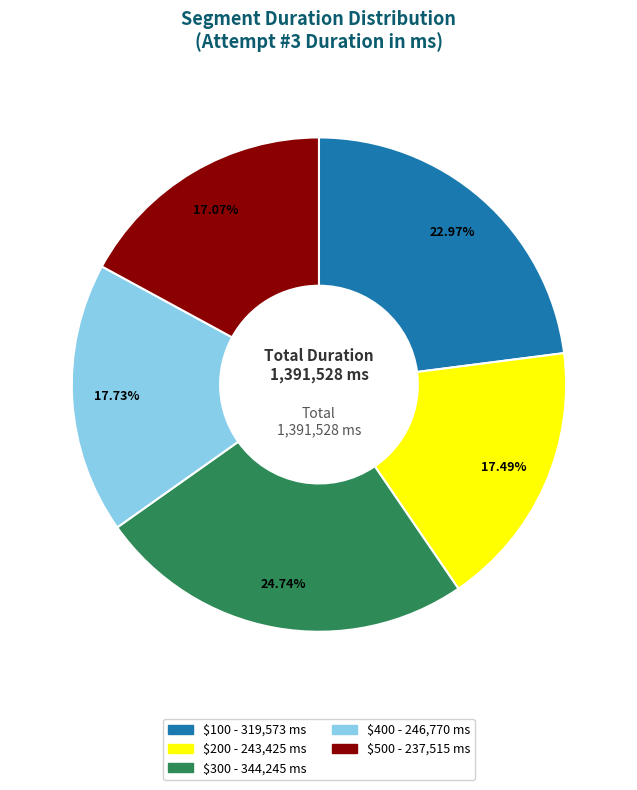

How many segments does this pie chart have?

5